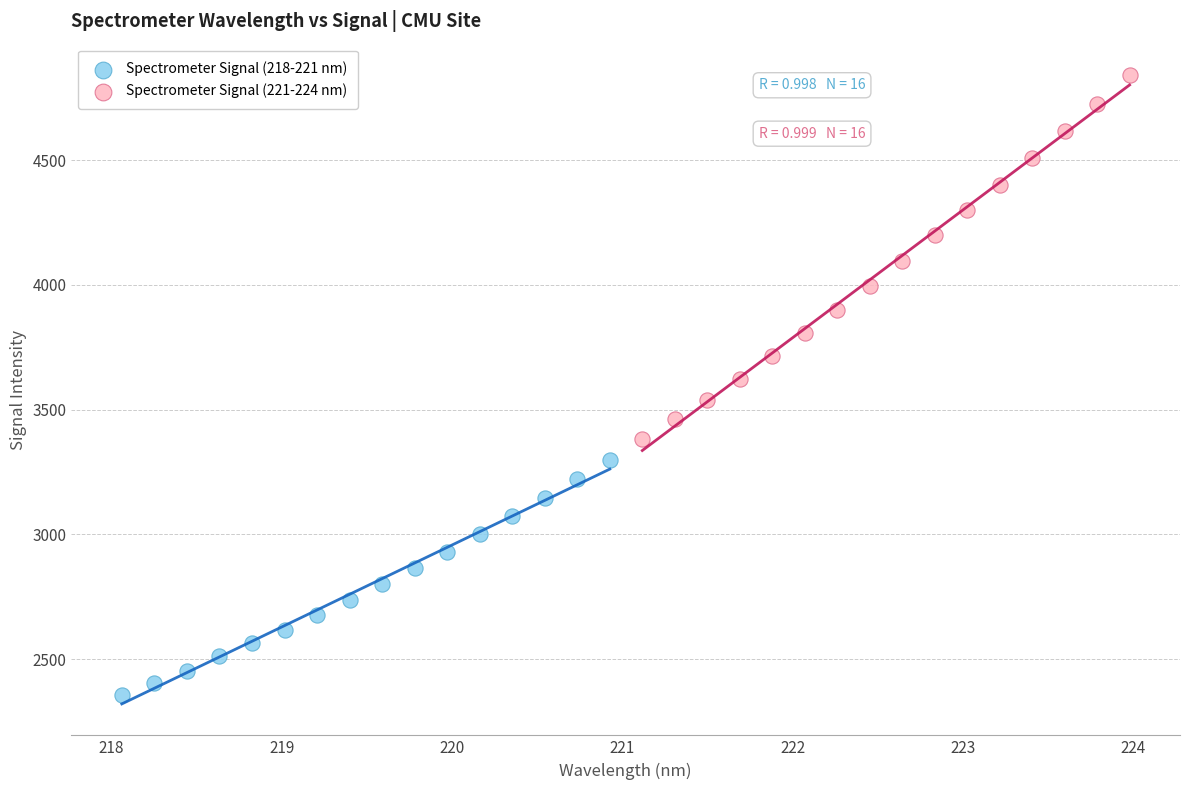

Which series has the widest spread of Y values?

Spectrometer Signal (221-224 nm)